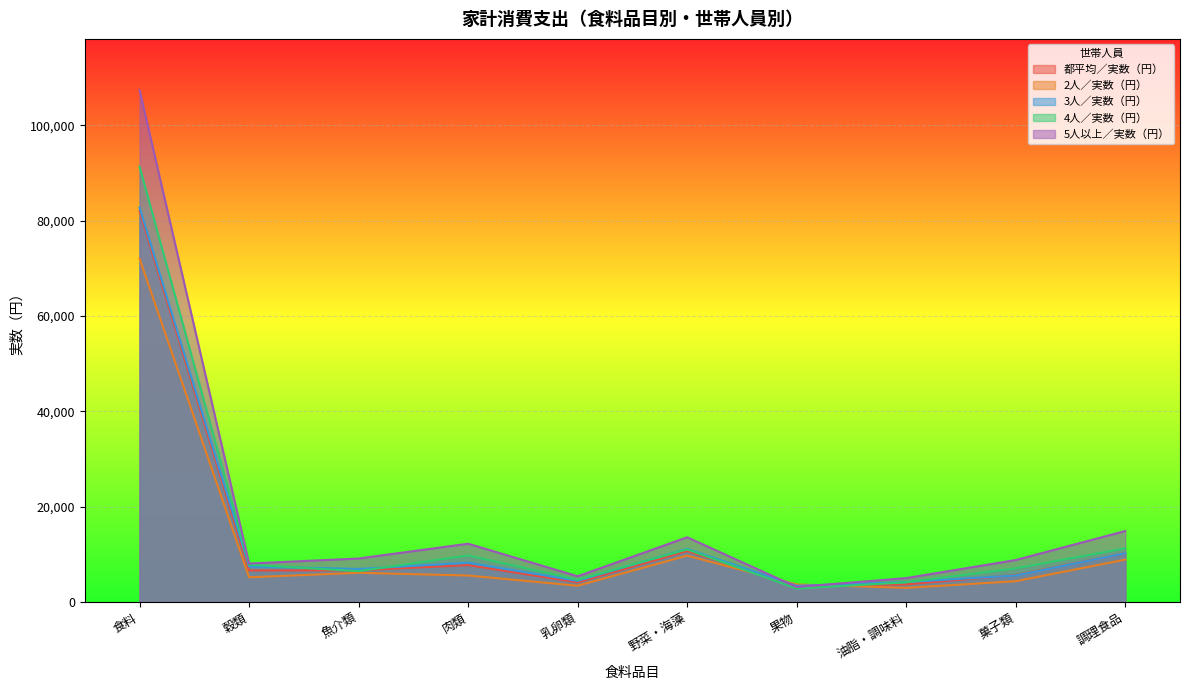

How many lines are shown in the chart?

5